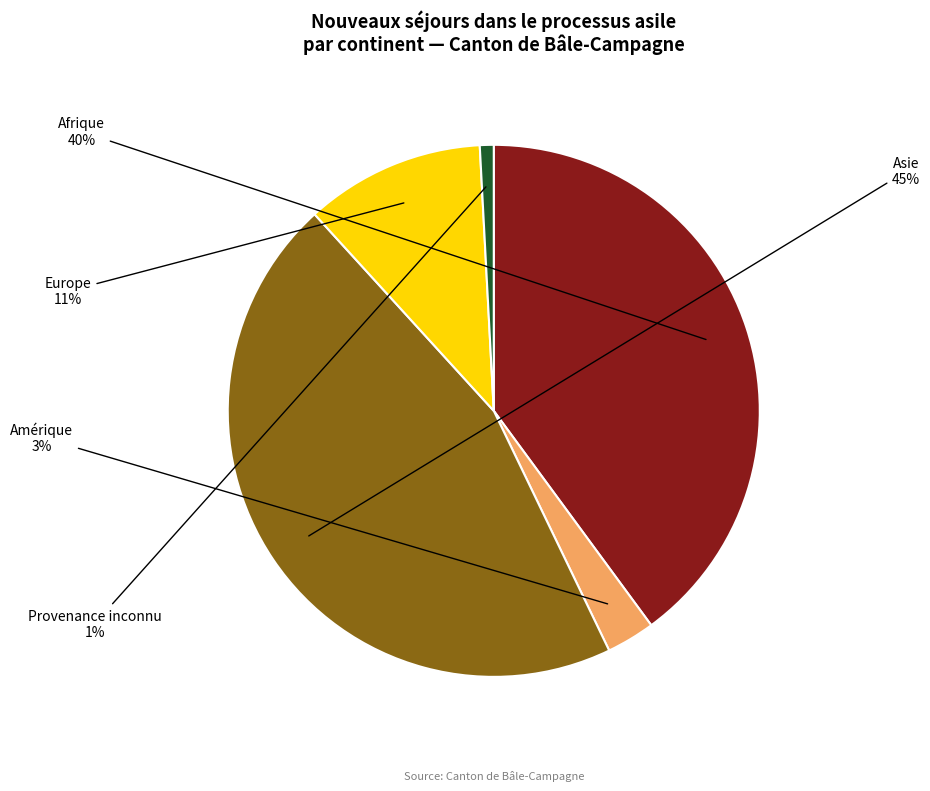

Is it true that Europe is 11% of the pie?

True